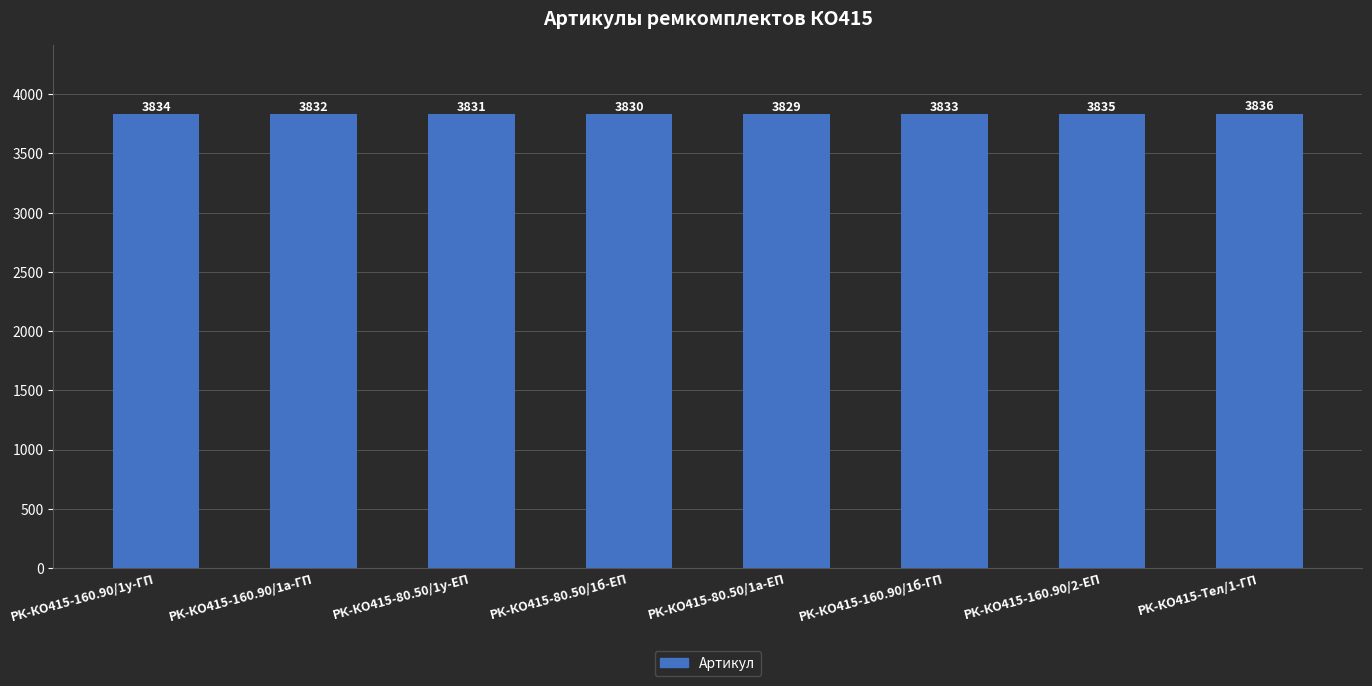

Reading right to left, what are all the values shown in this chart?

3836	3835	3833	3829	3830	3831	3832	3834